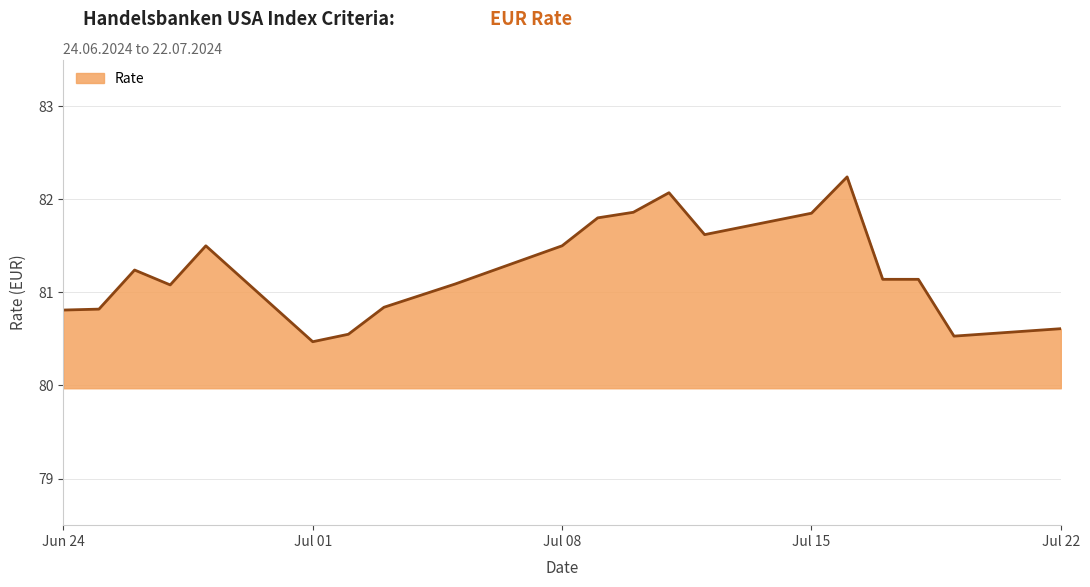

What is the difference between the second highest and minimum values?

1.6